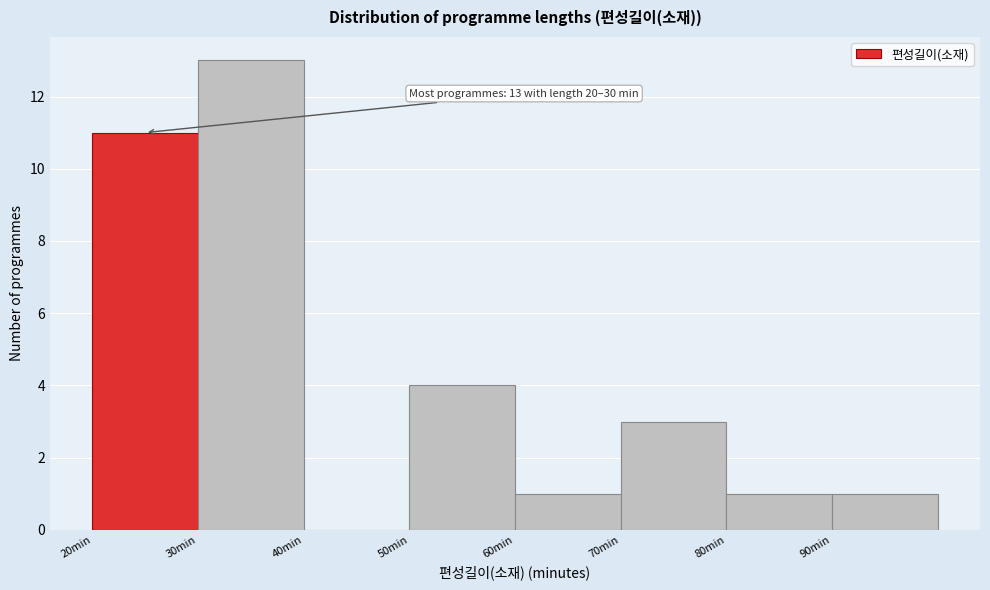

Over which range of the x-axis is the bar tallest?

30 to 40